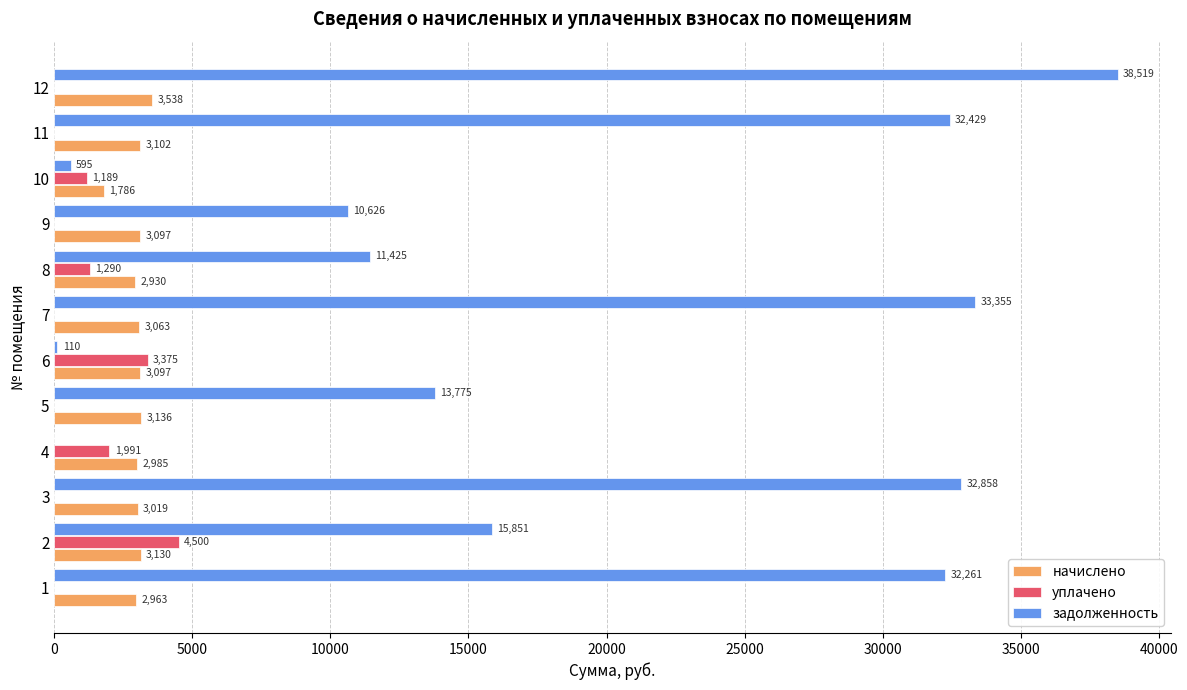

What is the sum of the уплачено values at 5 and 6?

3375.0